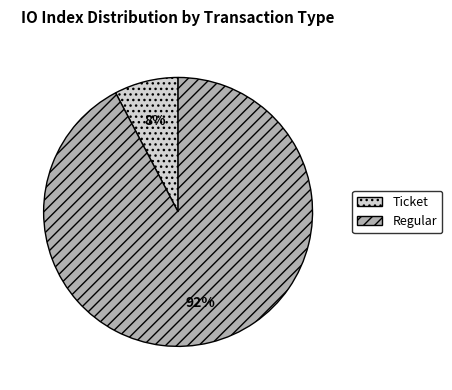

To the nearest percent, what is the combined percentage of Regular and Ticket?

100%